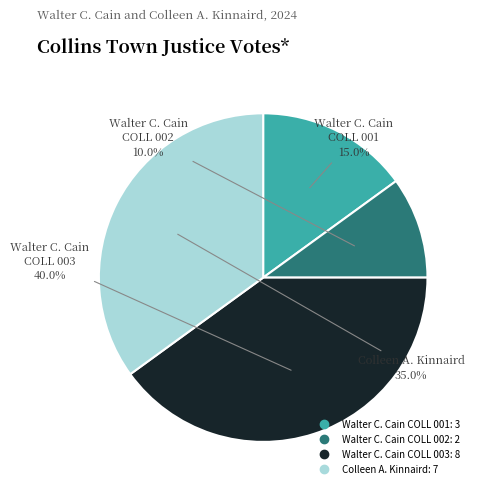

Does any single category account for the majority?

No